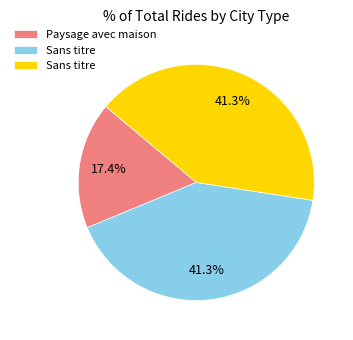

How many segments does this pie chart have?

3